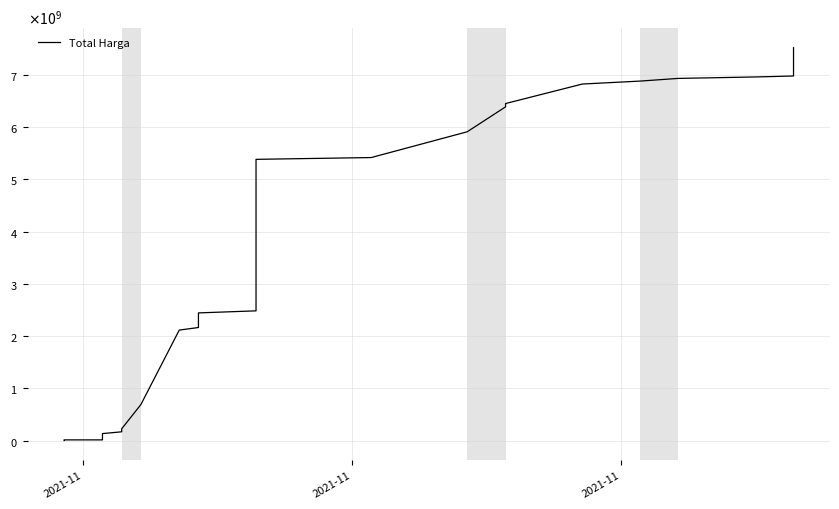

Is it true that the value at 16 is 818466010?

False